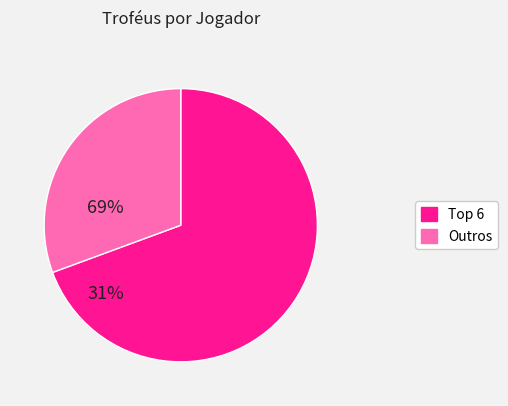

The Outros slice represents 41% of the pie. True or false?

False